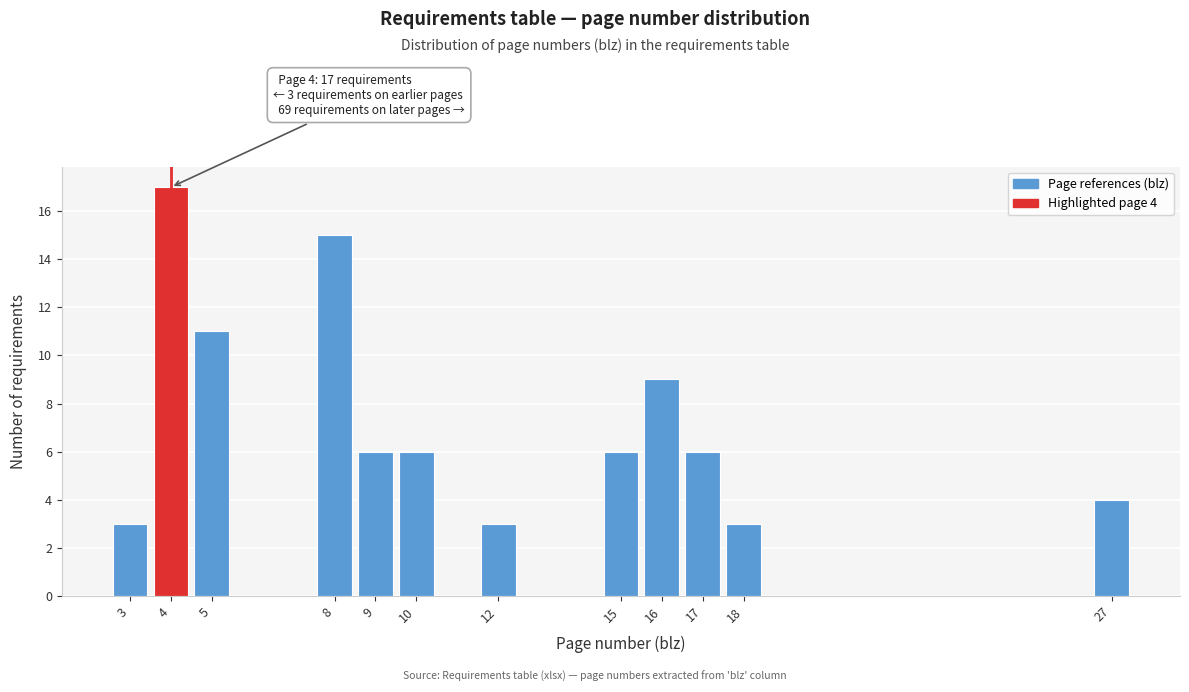

Which range on the x-axis has the tallest bar?

3.5 to 4.5